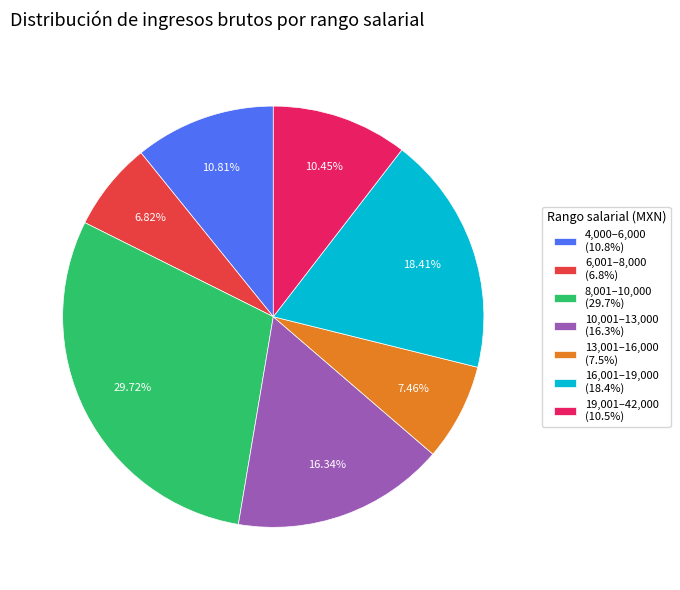

Does 19,001–42,000 (10.5%) represent more than half of the total?

No